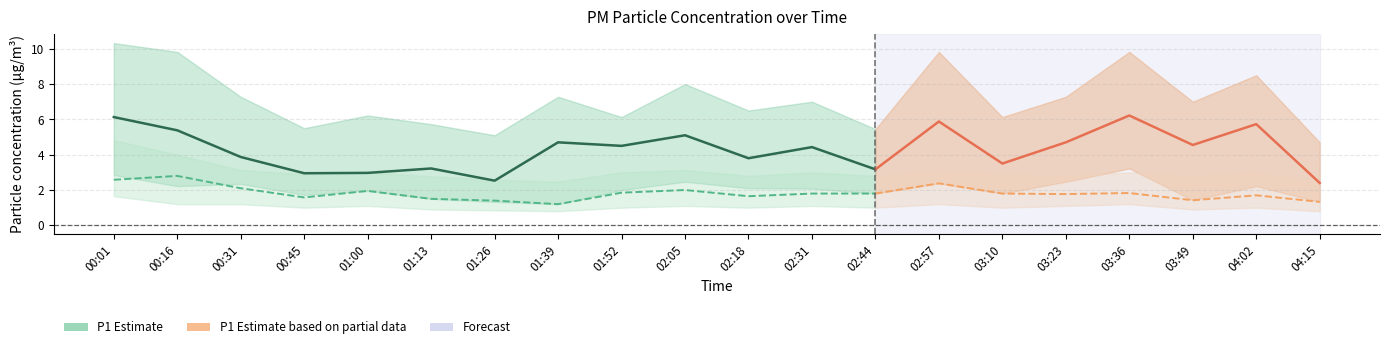

True or false: P2 and P1 intersect in this chart.

False